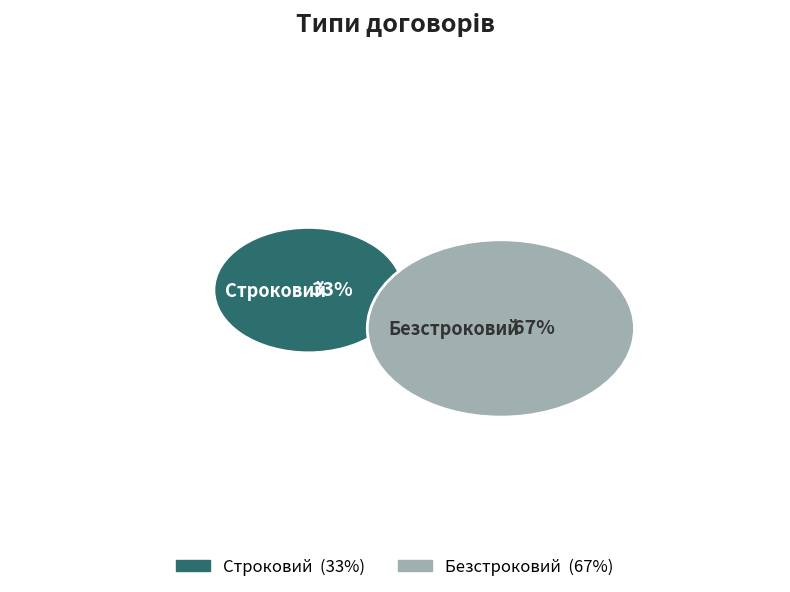

Which has a higher value, Строковий or Безстроковий?

Безстроковий